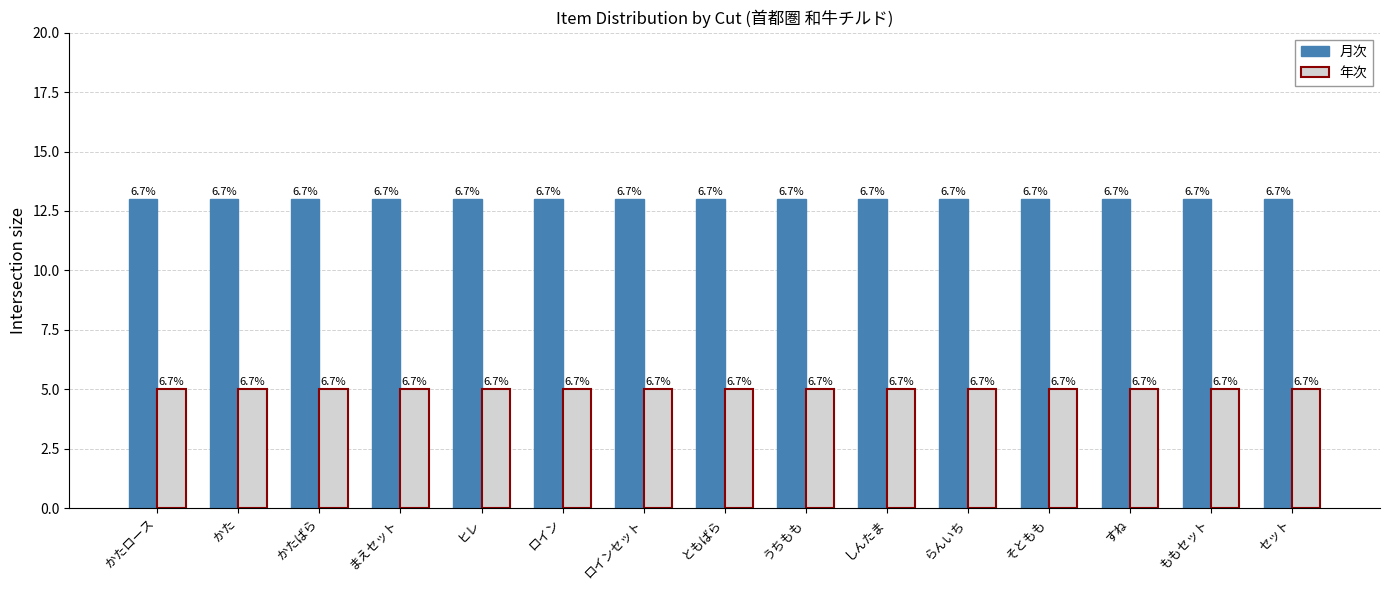

What are all the series names shown in the legend?

月次, 年次